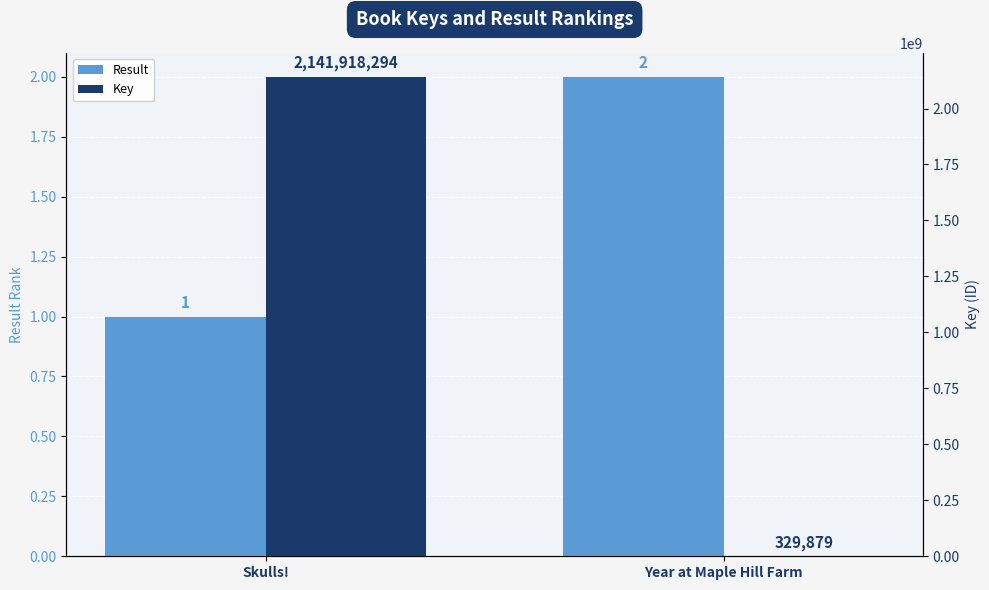

Are the bars grouped side by side (vs. stacked)?

Yes